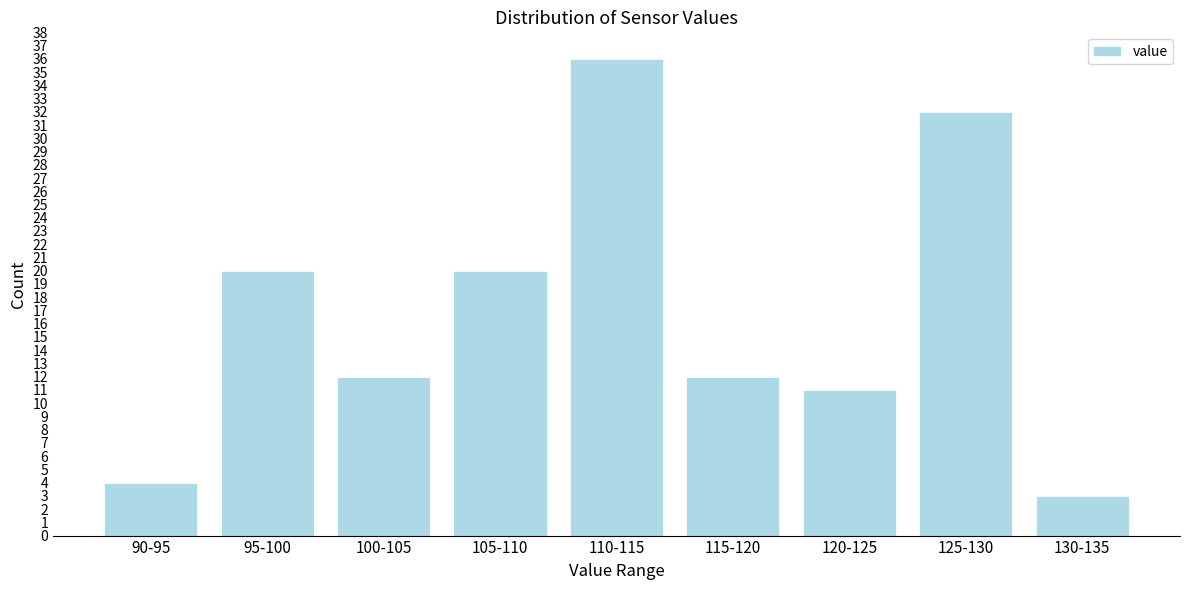

Reading left to right, list all the values displayed in this chart.

4	20	12	20	36	12	11	32	3